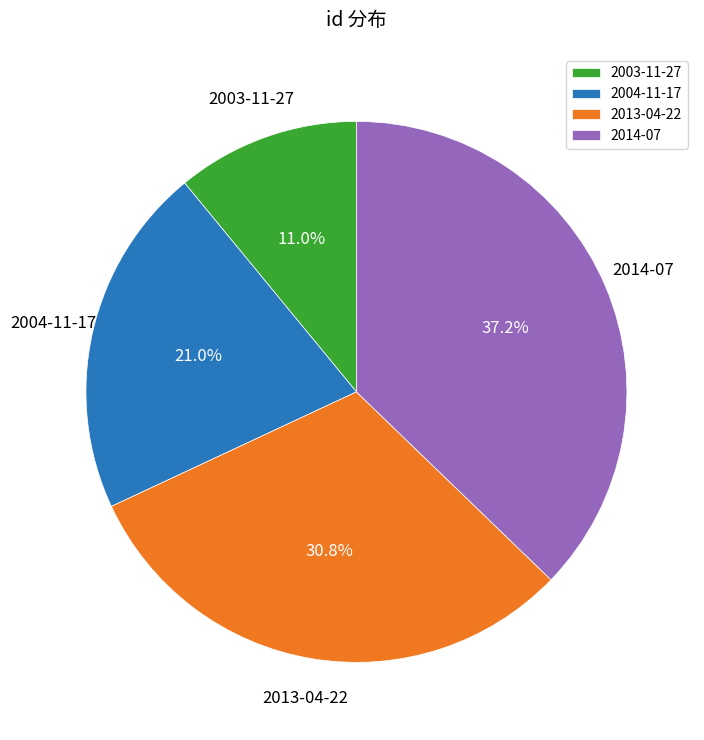

Is there any slice that represents more than half of the pie?

No